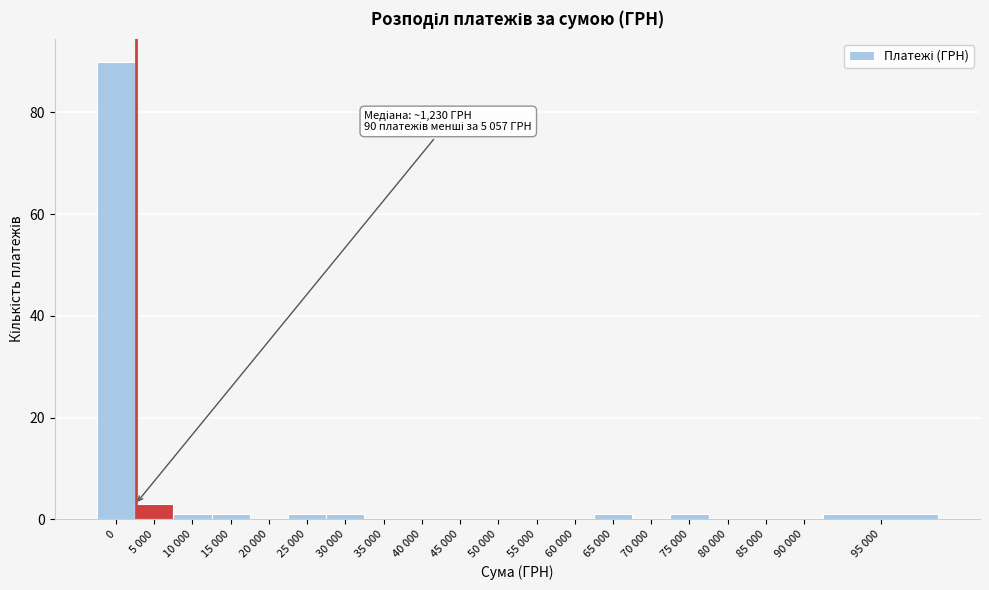

Reading left to right, transcribe all the data shown in this chart.

0=90	5 000=3	10 000=1	15 000=1	20 000=0	25 000=1	30 000=1	35 000=0	40 000=0	45 000=0	50 000=0	55 000=0	60 000=0	65 000=1	70 000=0	75 000=1	80 000=0	85 000=0	90 000=0	95 000=1